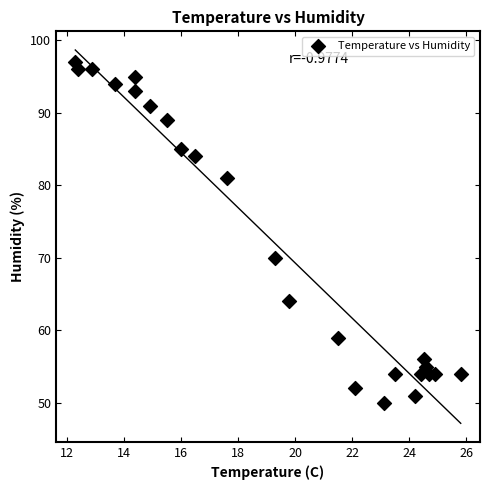

What is the range of Y values (max minus min)?

47